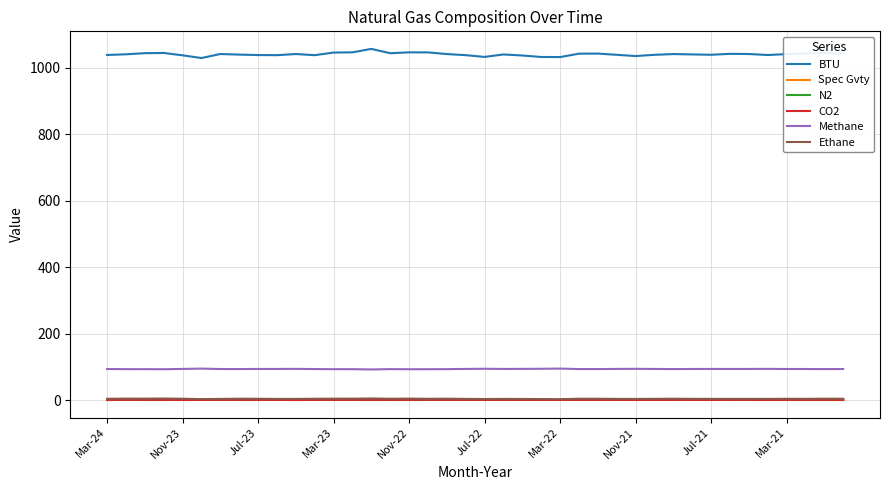

Which series has the widest spread of values?

BTU